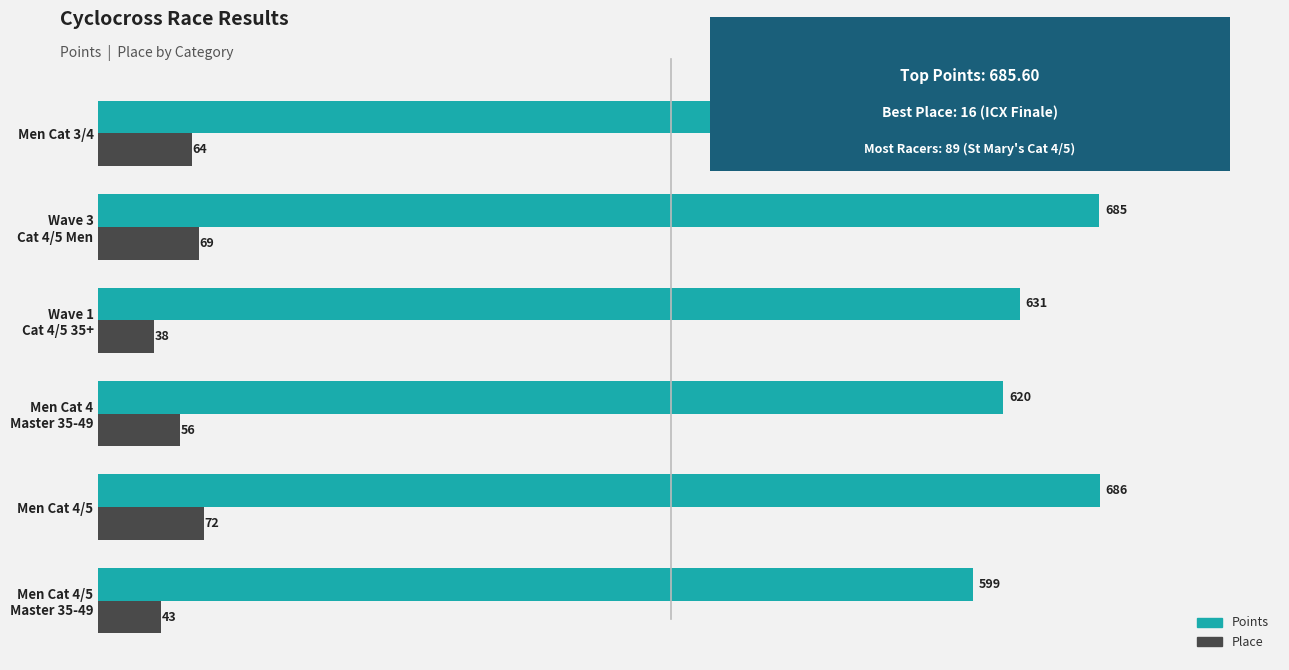

How many categories are shown in the chart?

6